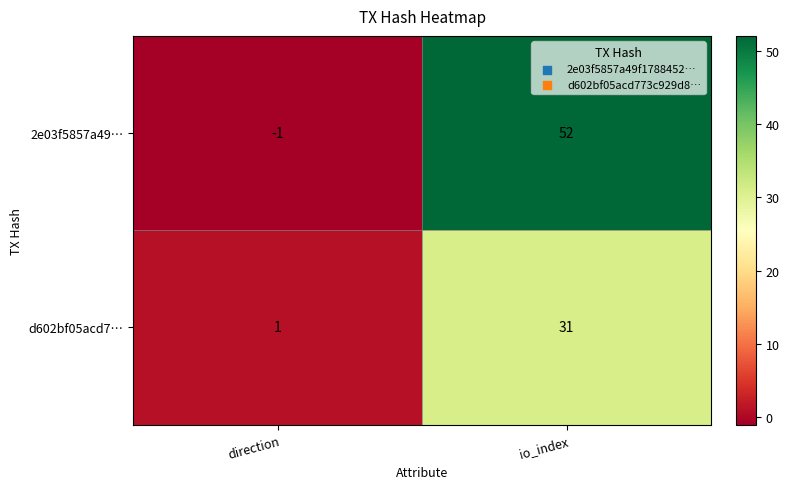

How many values in 2e03f5857a49… are above zero?

1